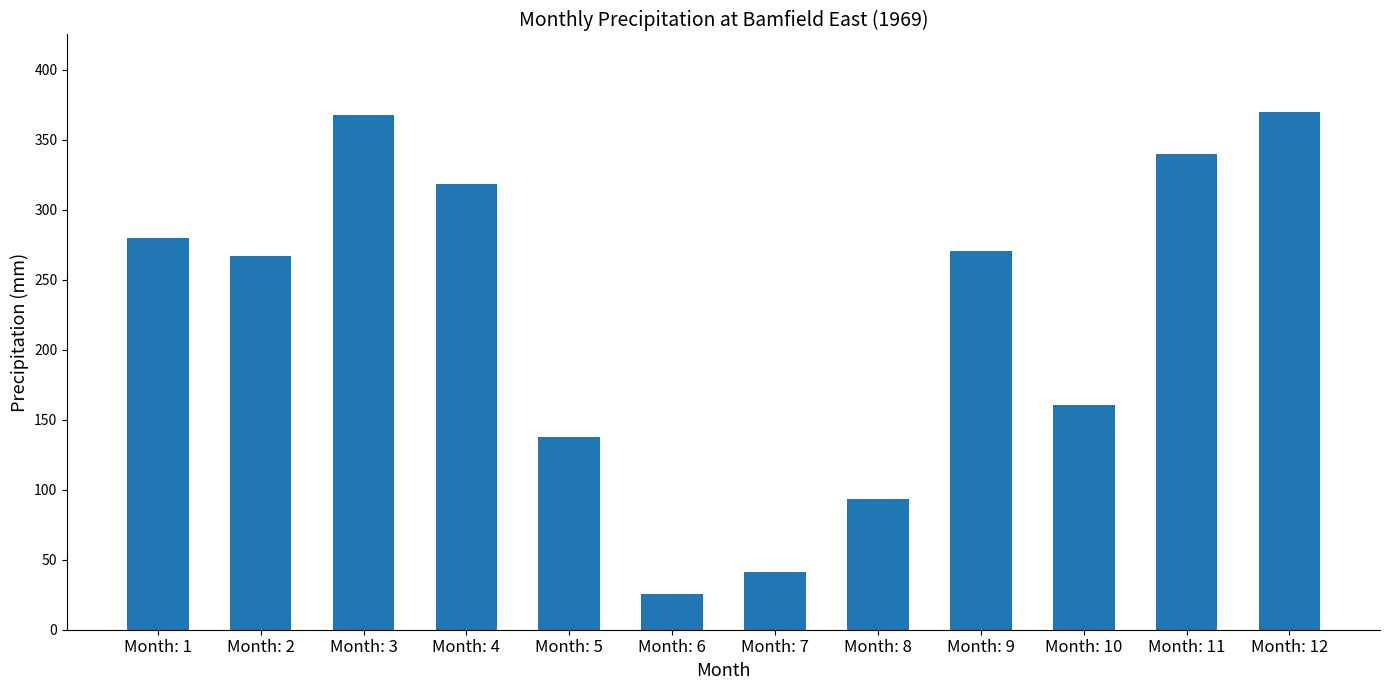

The chart shows a value of 160.7 at Month: 10. True or false?

True